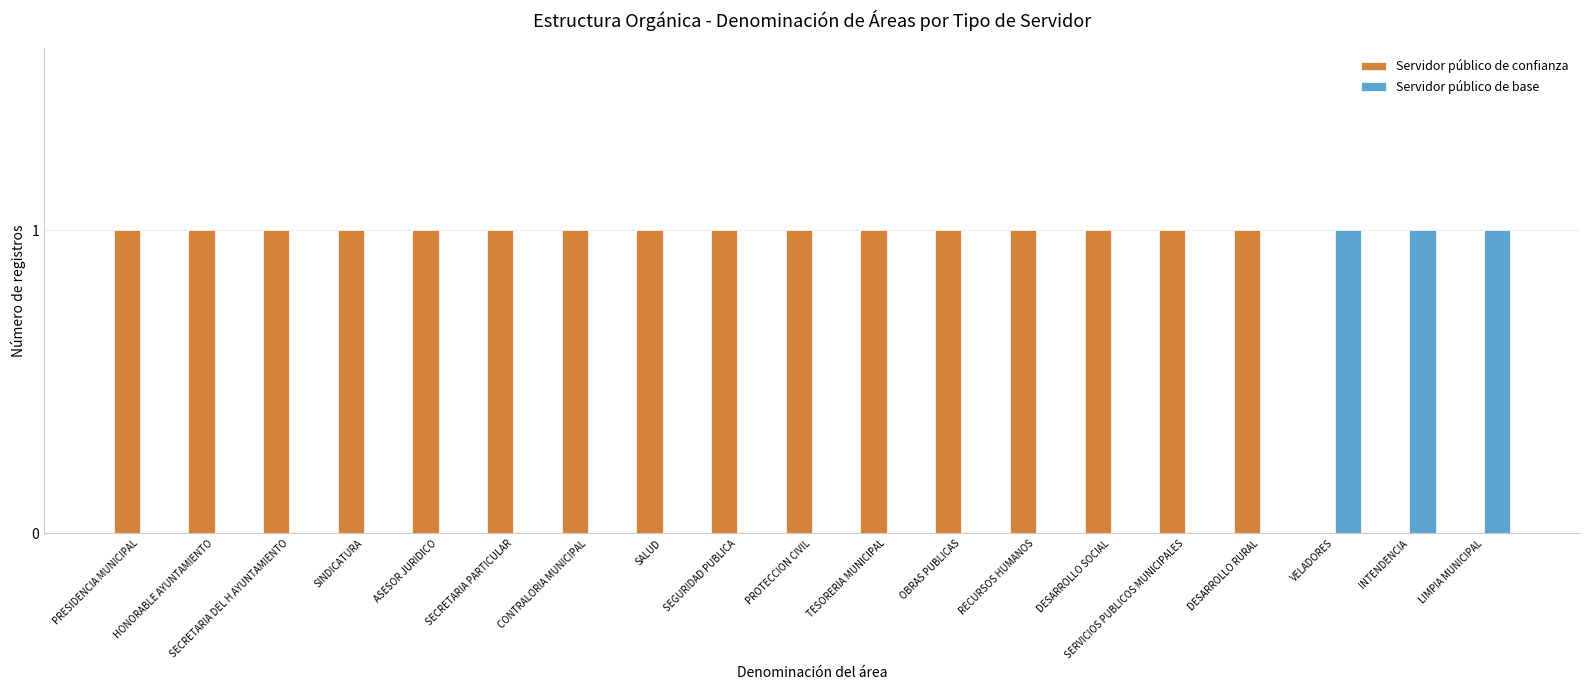

True or false: Servidor público de confianza has a value of 1 at SINDICATURA.

True